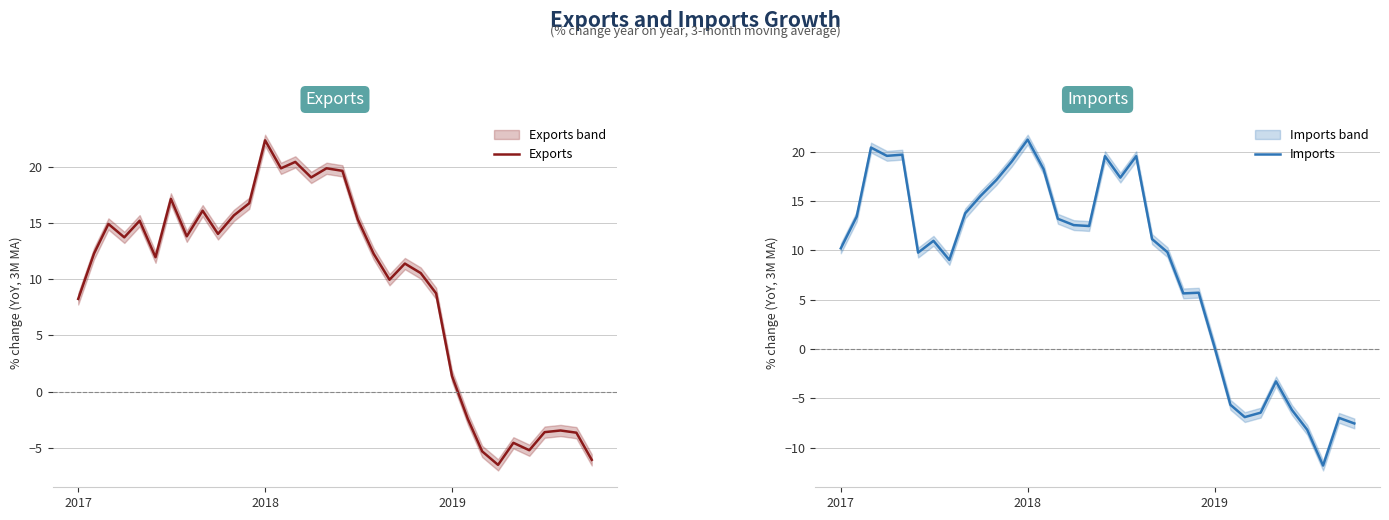

What is the minimum value for Imports?

-11.8